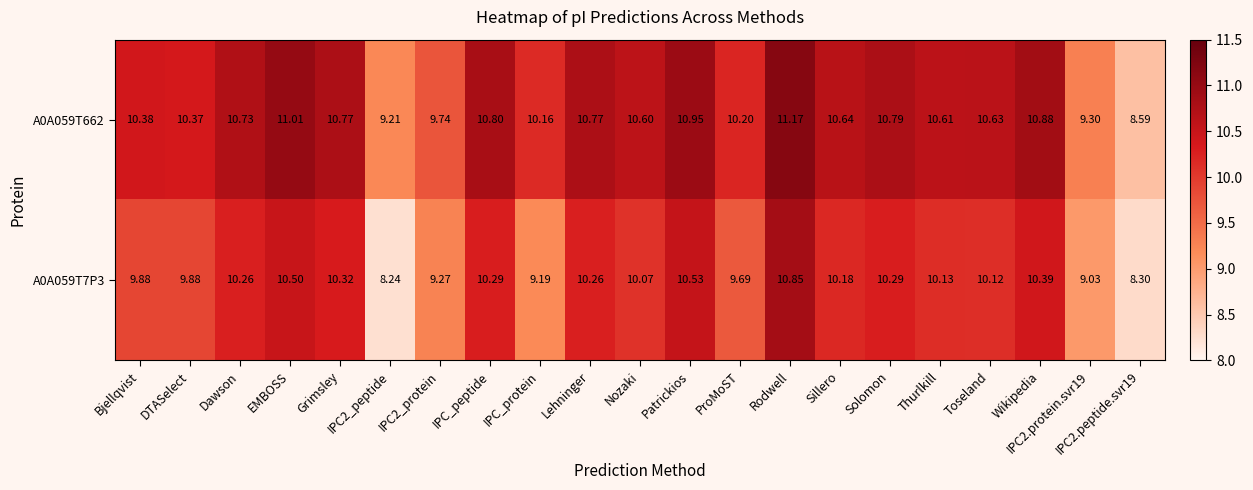

At which label does A0A059T662 reach its peak?

Rodwell